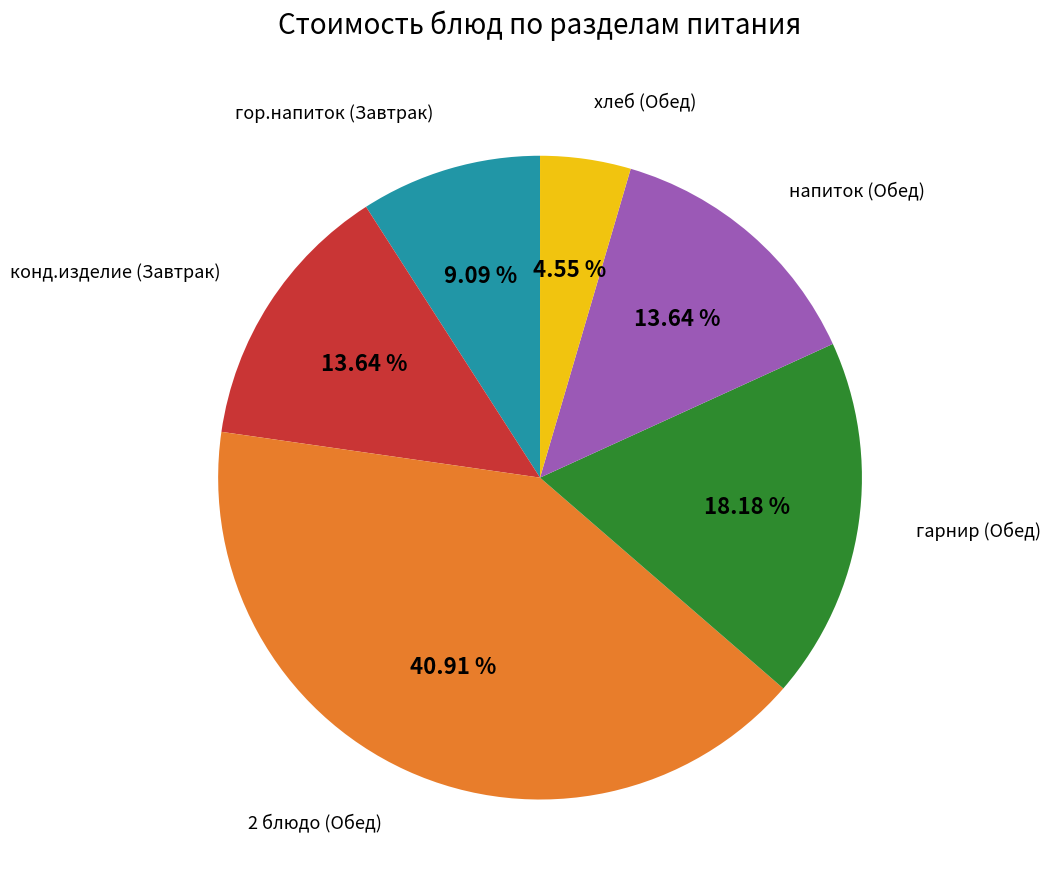

Does any single category account for the majority?

No